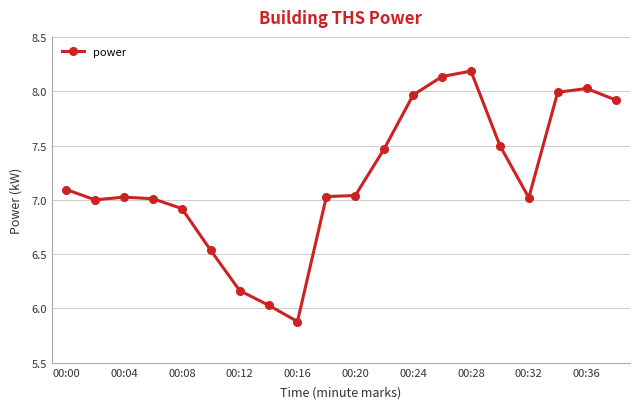

True or false: there are more than 0 points higher than both neighbors.

True